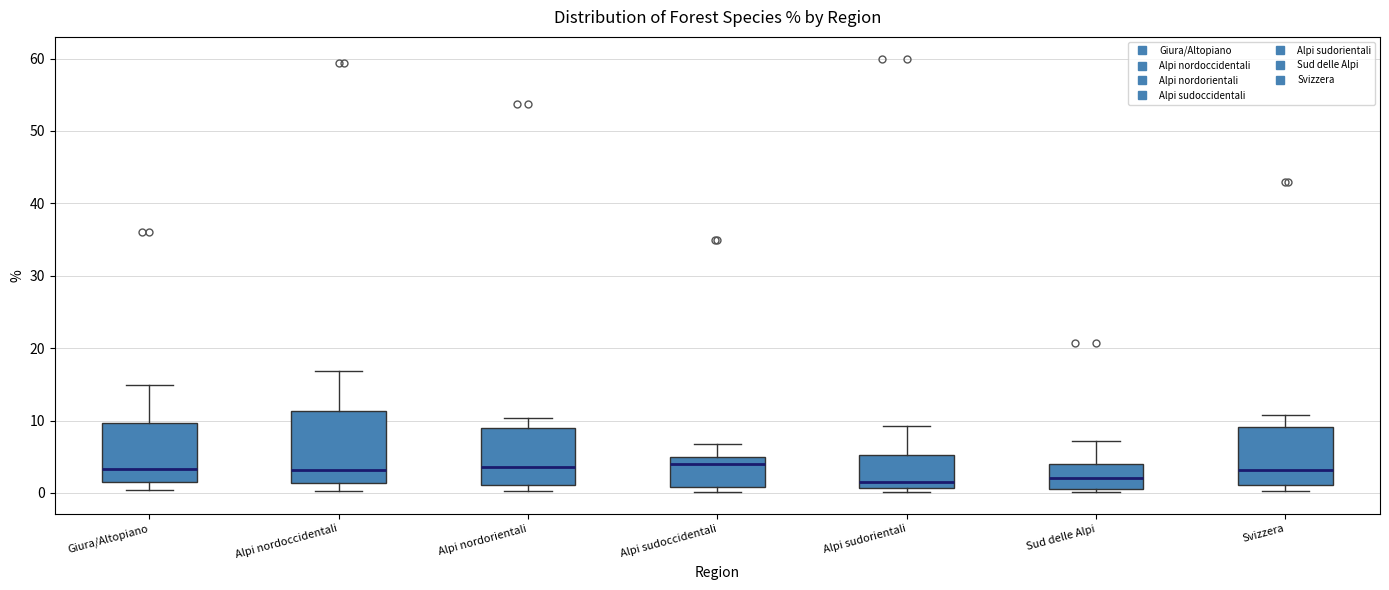

Reading left to right, read every box against the y-axis: the position of its median line, the range the box covers, and the ends of its whiskers. The values are not printed on the chart, so give them approximately, as read against the axis.

Giura/Altopiano: median 3, box 2 to 10, whiskers 0 to 15
Alpi nordoccidentali: median 3, box 1 to 11, whiskers 0 to 17
Alpi nordorientali: median 4, box 1 to 9, whiskers 0 to 10
Alpi sudoccidentali: median 4, box 1 to 5, whiskers 0 to 7
Alpi sudorientali: median 2, box 1 to 5, whiskers 0 to 9
Sud delle Alpi: median 2, box 1 to 4, whiskers 0 to 7
Svizzera: median 3, box 1 to 9, whiskers 0 to 11